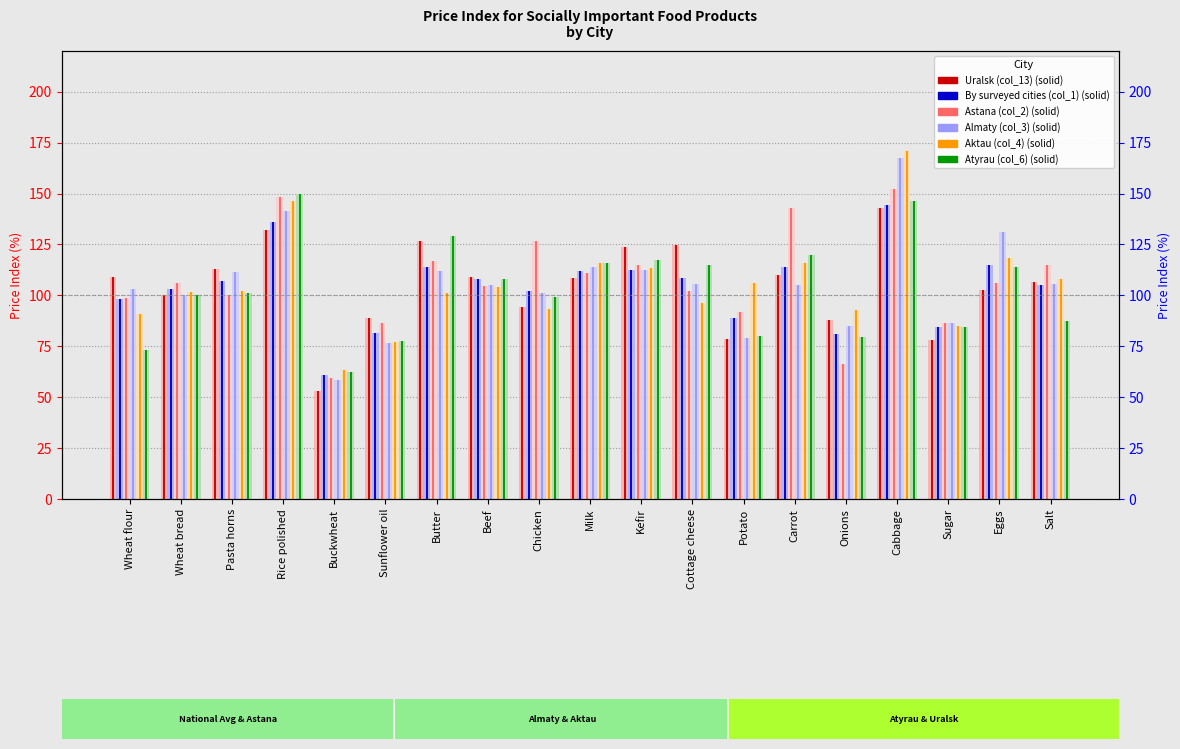

How many data points does each series have?

19